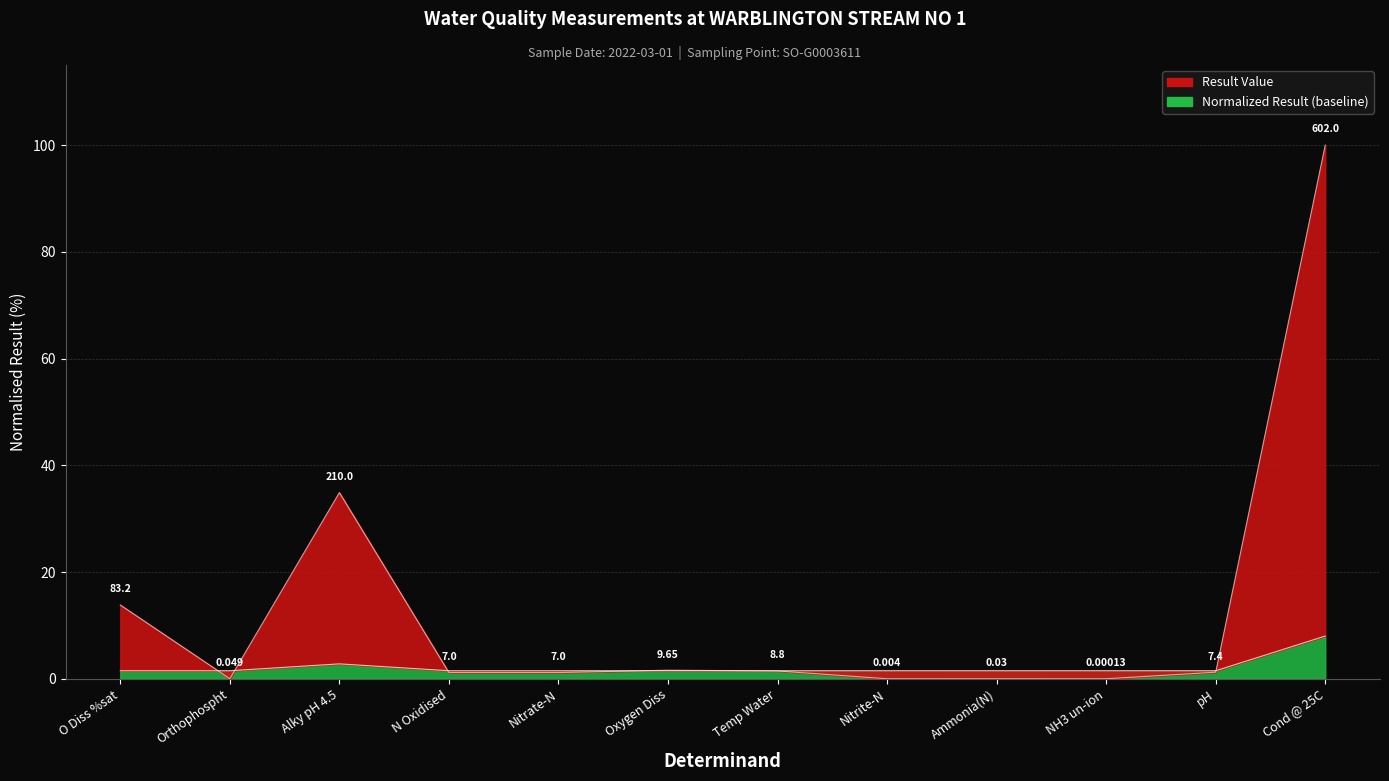

What is the label of the 3rd point from the left?

Alky pH 4.5